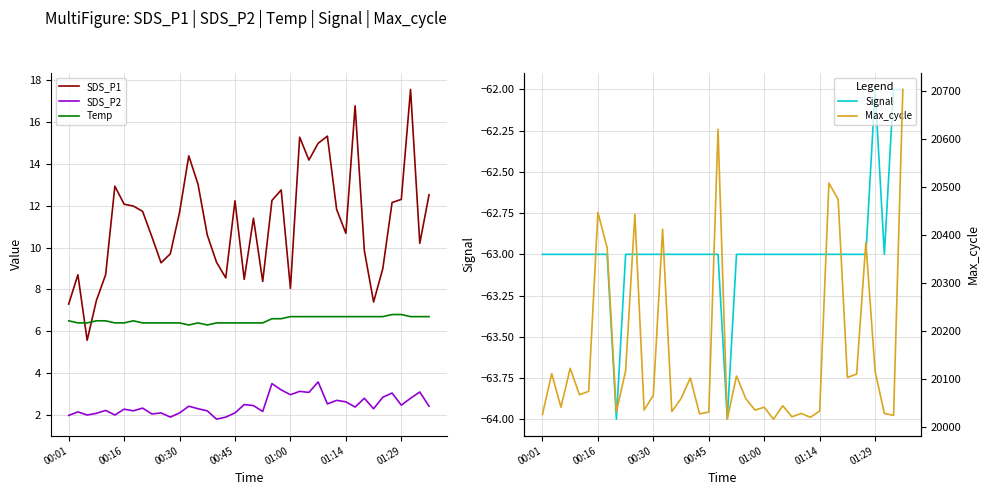

True or false: Temp and SDS_P2 cross at least once.

False